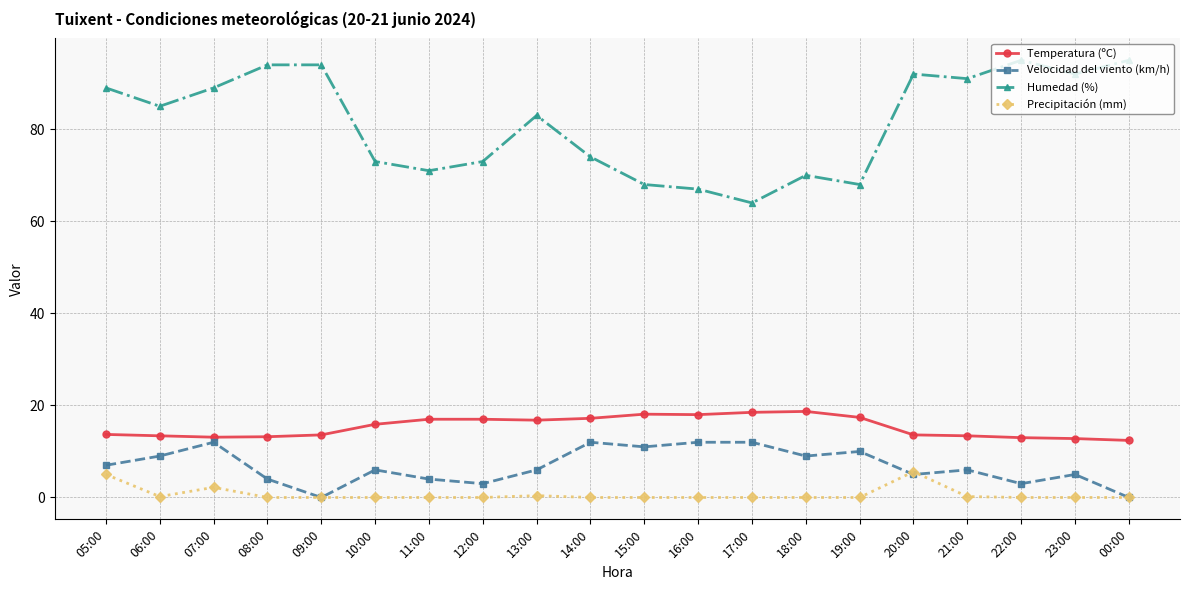

Does the chart display data point markers on the line(s)?

Yes